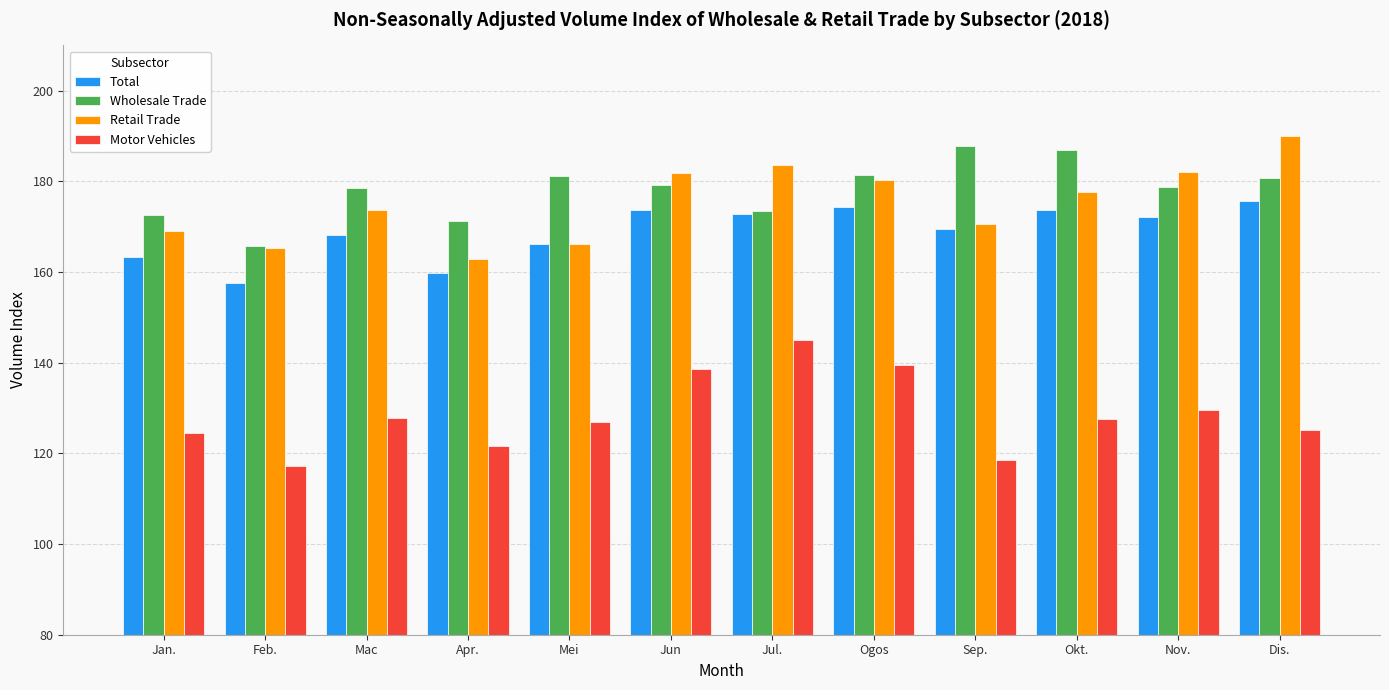

What is the label of the 9th bar from the left?

Sep.